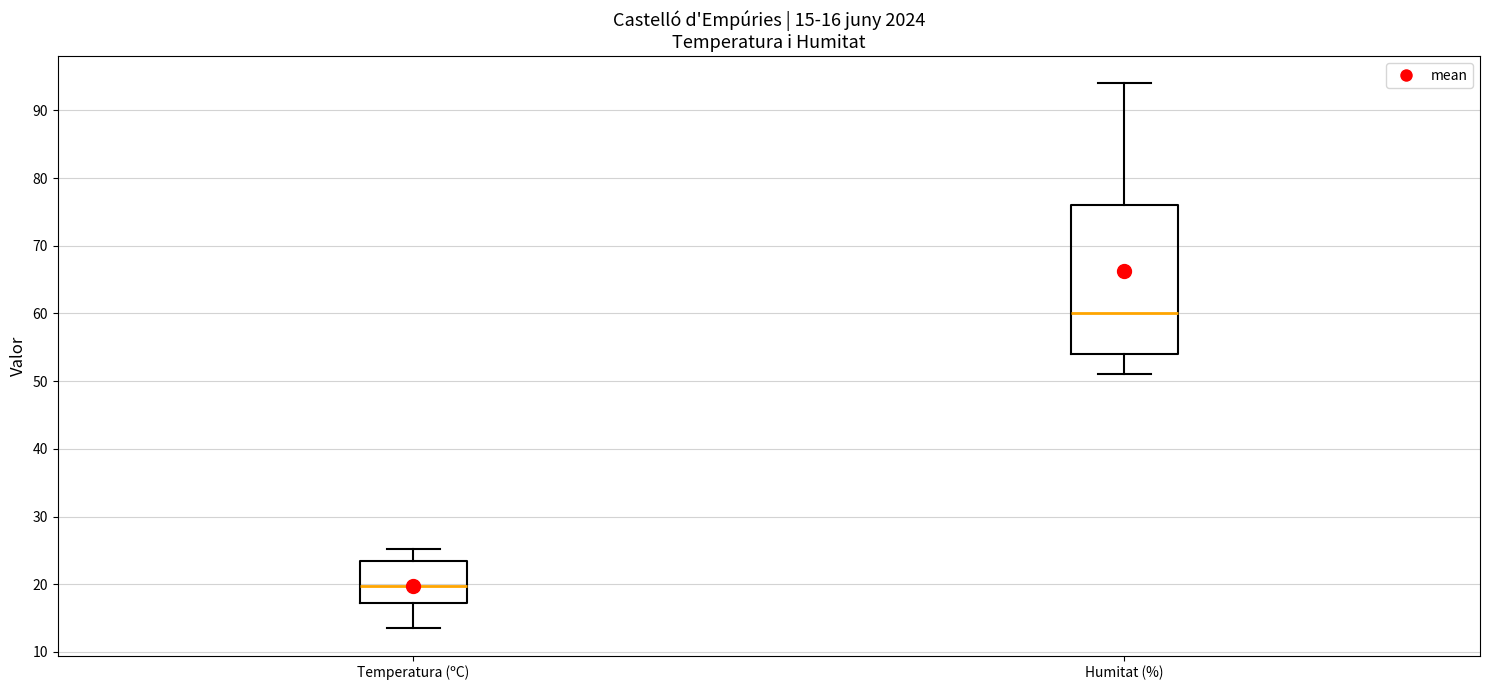

Which box is the tallest, from its lower edge to its upper edge?

Humitat (%)